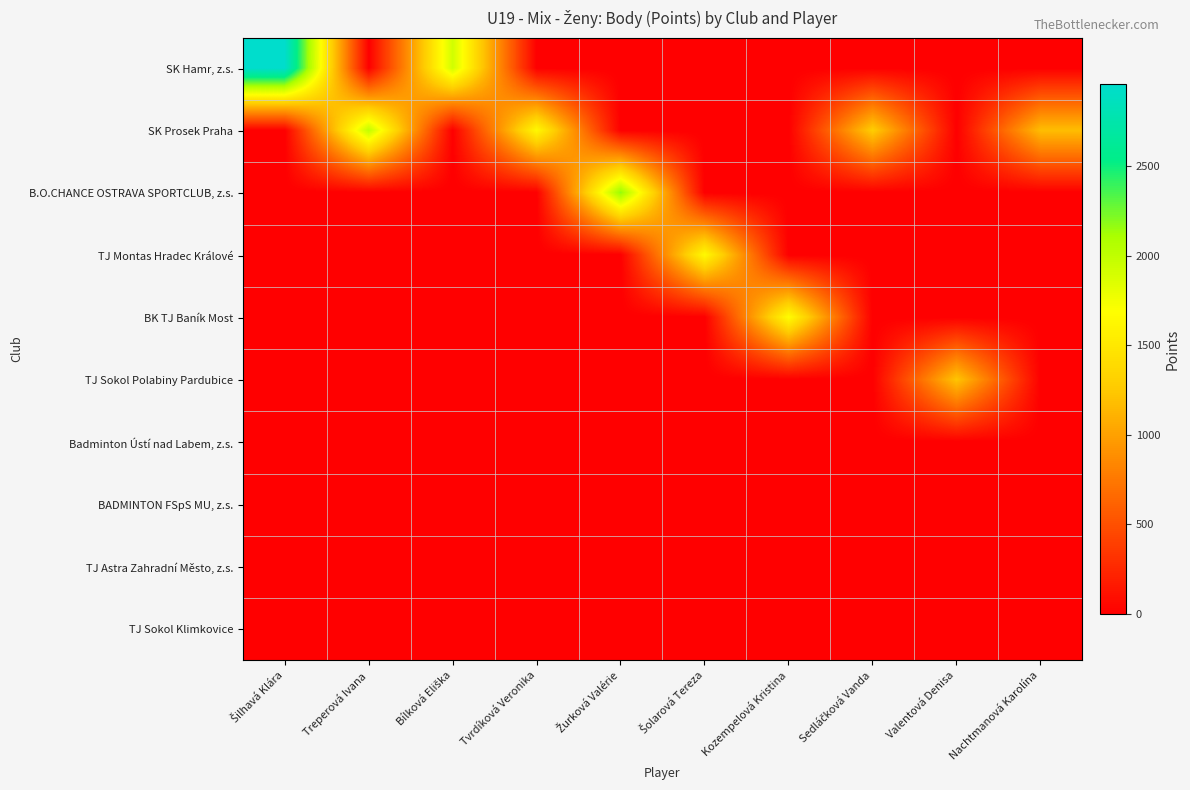

What is the spread (max minus min) of values at Bílková Eliška?

1920